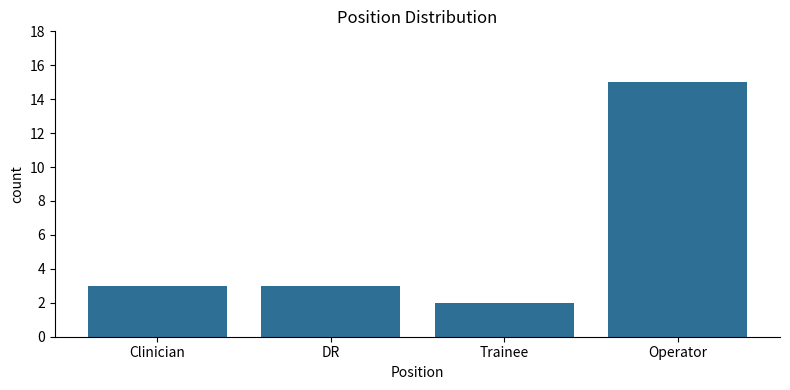

What is the sum of the values at Trainee and Operator?

17